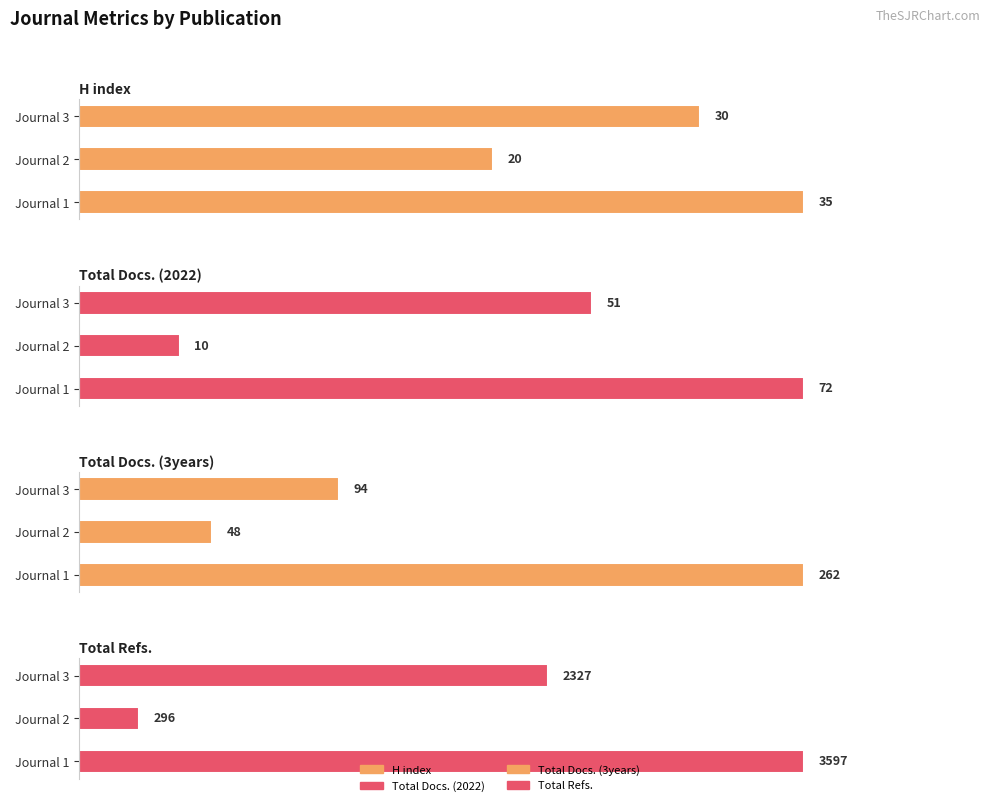

What is the difference between the highest and lowest values at Journal 1?

3562